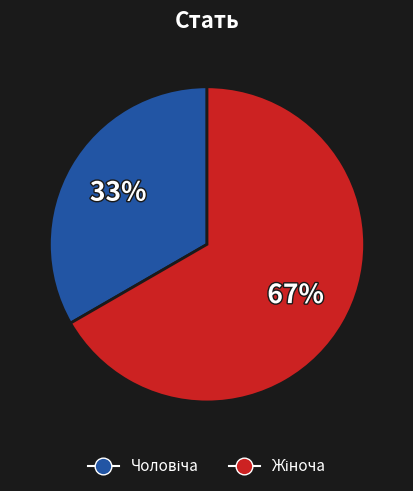

To the nearest percent, what is the average slice percentage?

50%